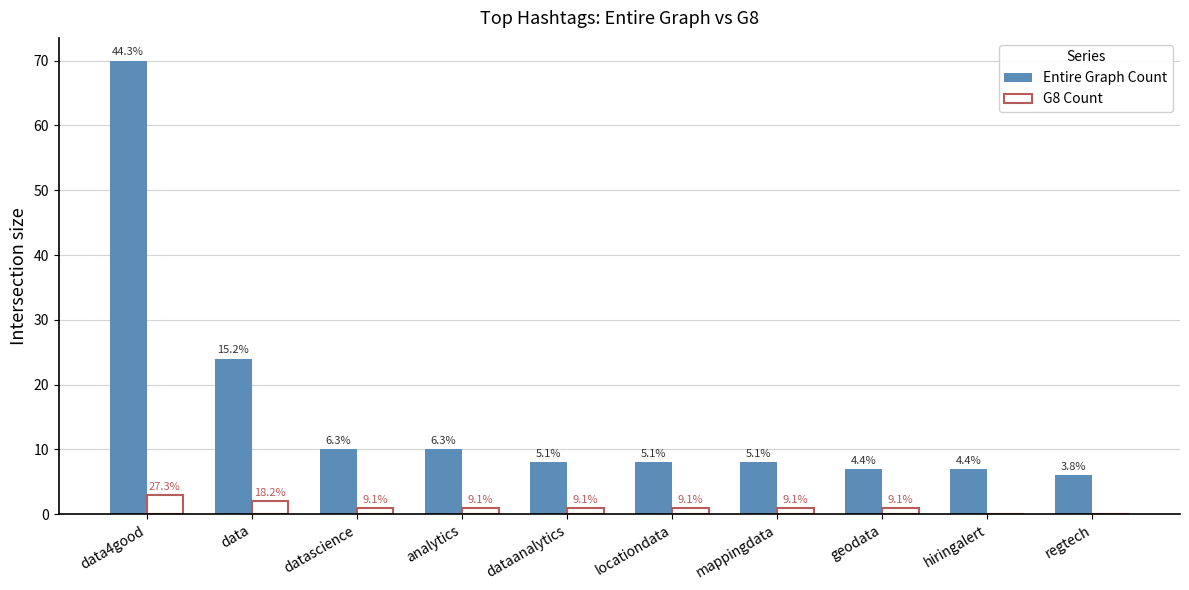

Which category has the highest value across all series?

data4good